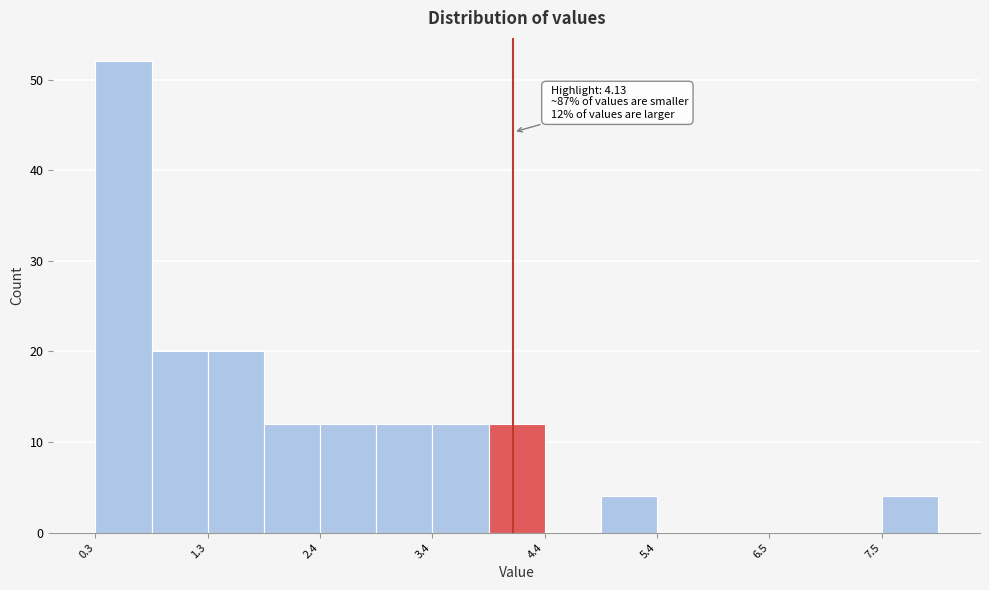

Around what value on the x-axis is the tallest bar? Give the approximate position of its centre, as read against the axis.

0.6